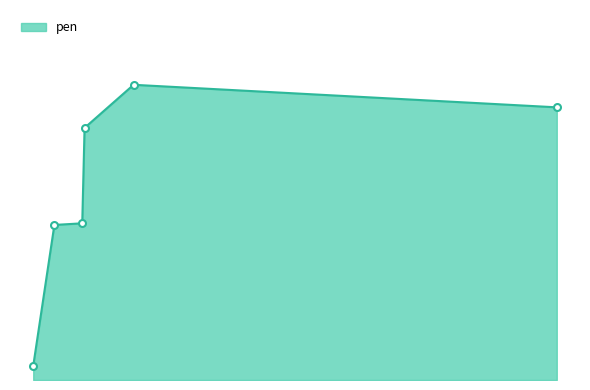

List the labels in order of value, largest first.

647, 2469, 436, 426, 306, 215